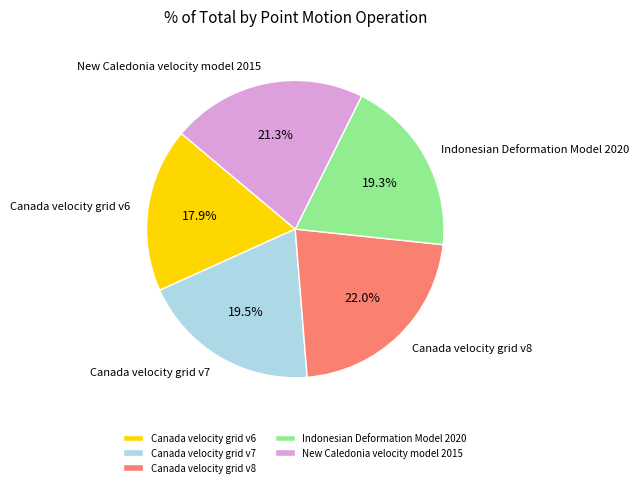

To the nearest percent, what is the difference between the largest and smallest slice percentages?

4%